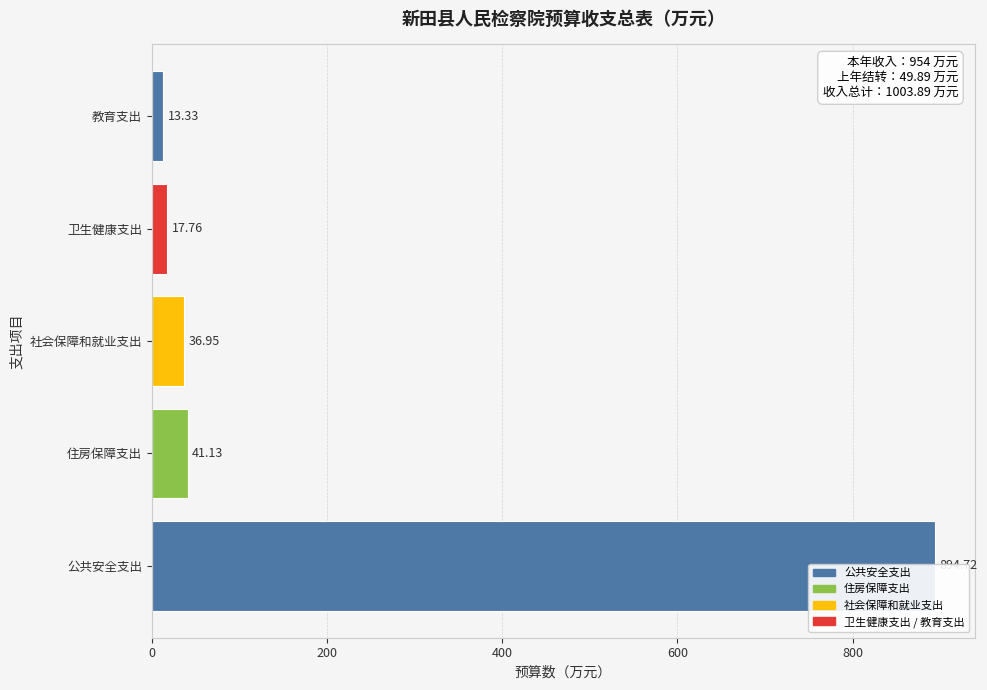

What is the value of the 1st bar from the left?

894.7